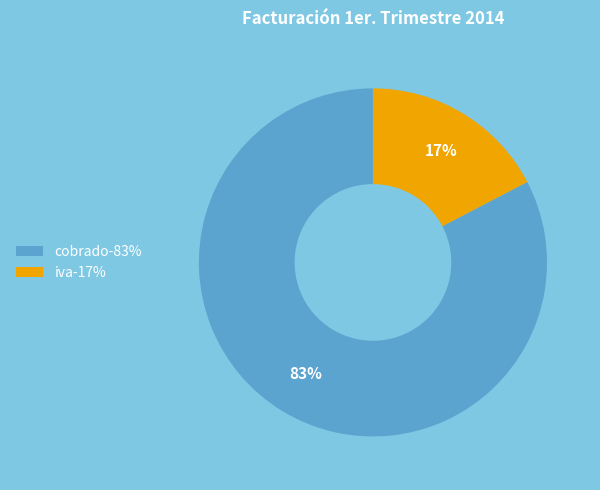

Which has a higher value, cobrado-83% or iva-17%?

cobrado-83%